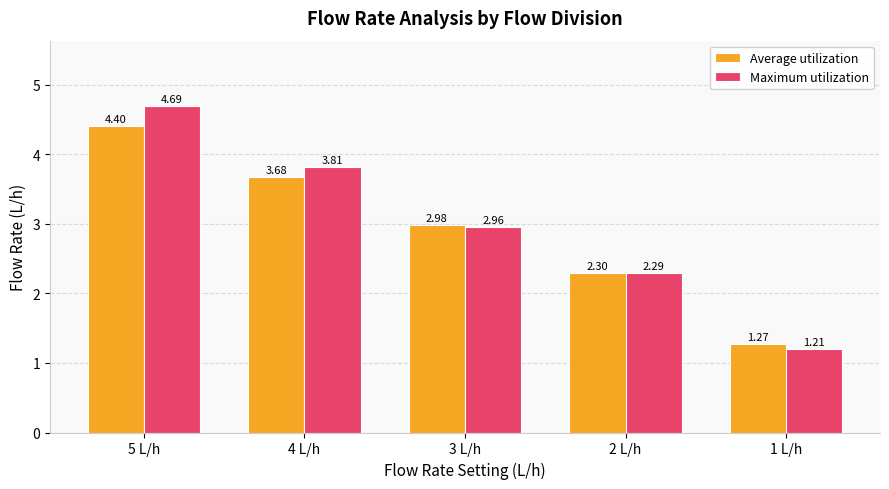

Rank the series by their maximum value, from lowest to highest.

Average utilization, Maximum utilization